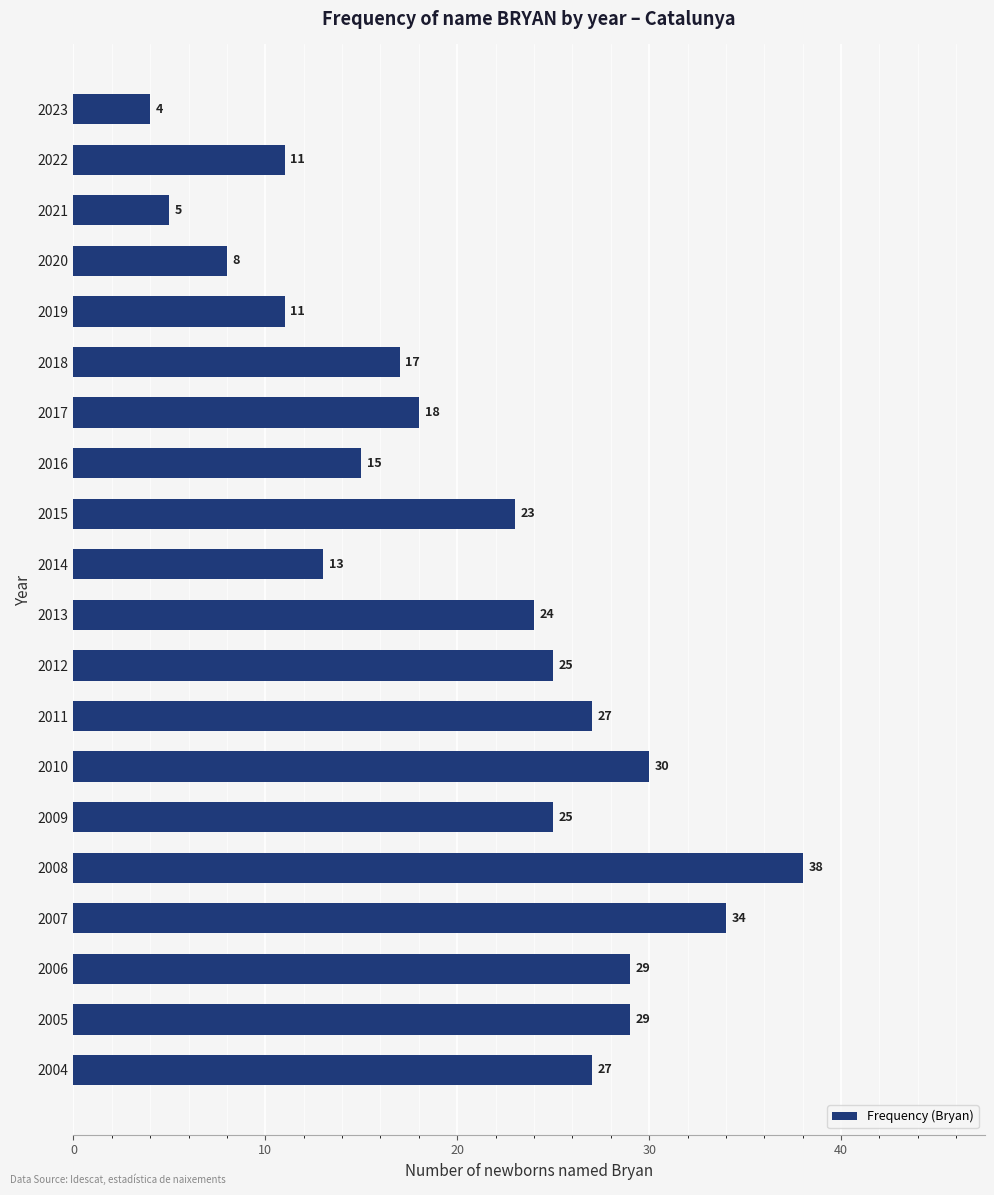

How many values are below 24?

10